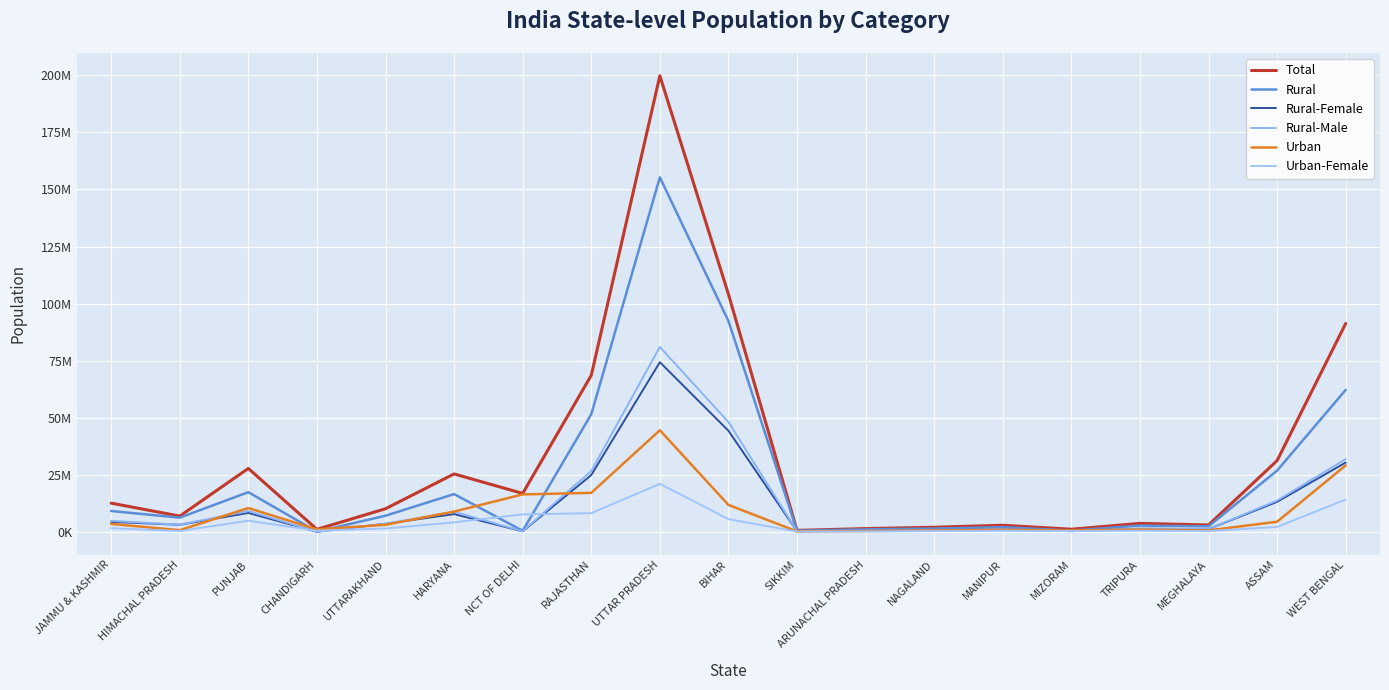

What is the spread (max minus min) of values at MANIPUR?

2433342